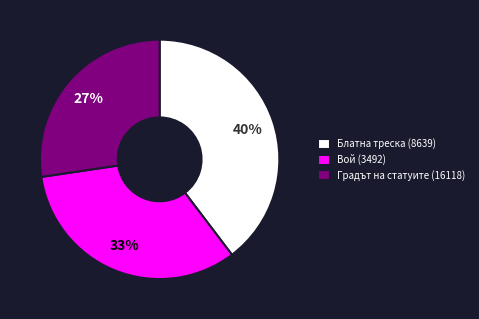

True or false: Блатна треска (8639) accounts for 40% of the total.

True